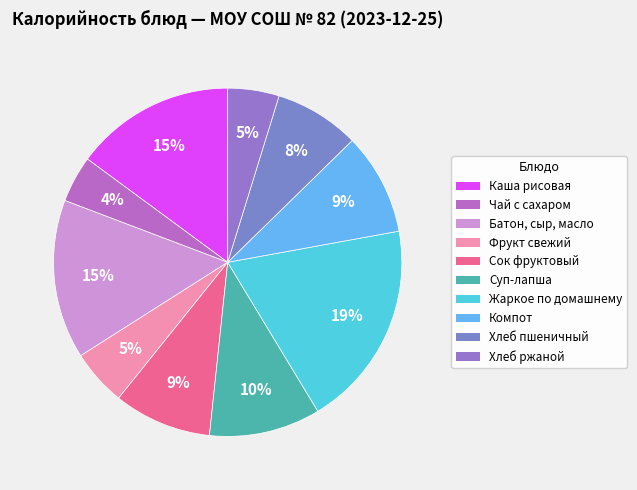

To the nearest percent, what is the difference between the largest and smallest slice percentages?

15%